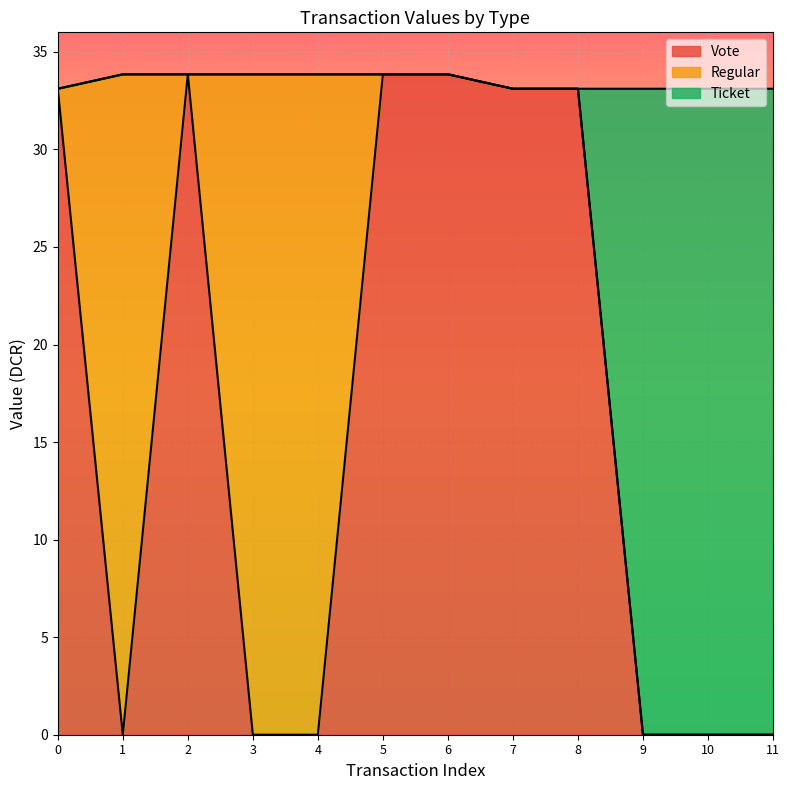

Is it true that Vote equals 19.8 at 11?

False